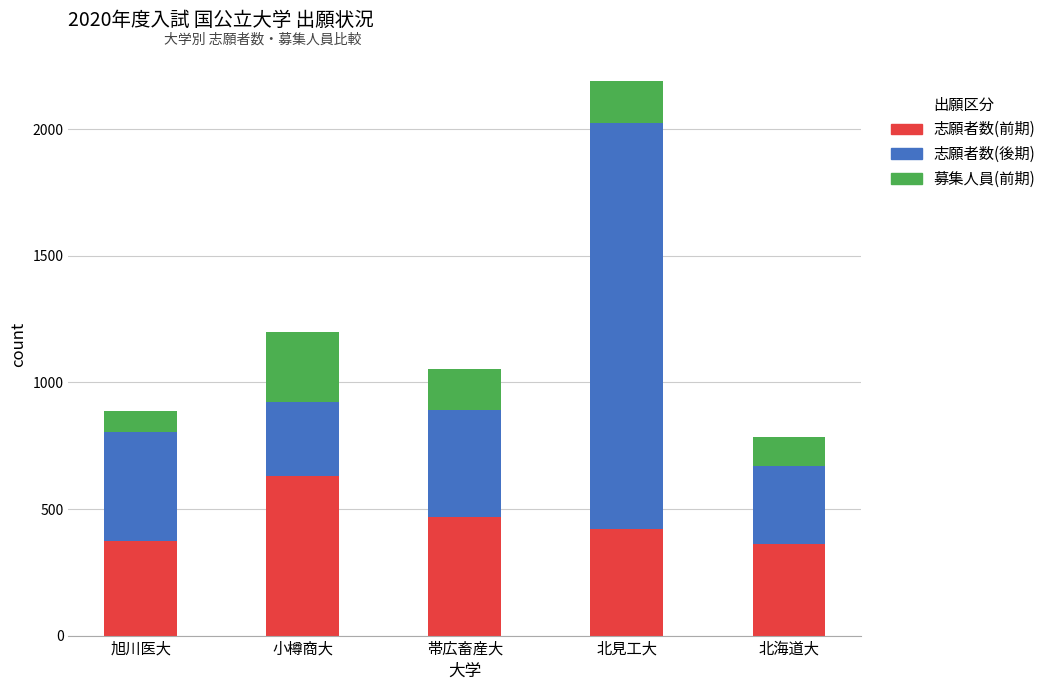

Is it true that 志願者数(前期) equals 281 at 帯広畜産大?

False